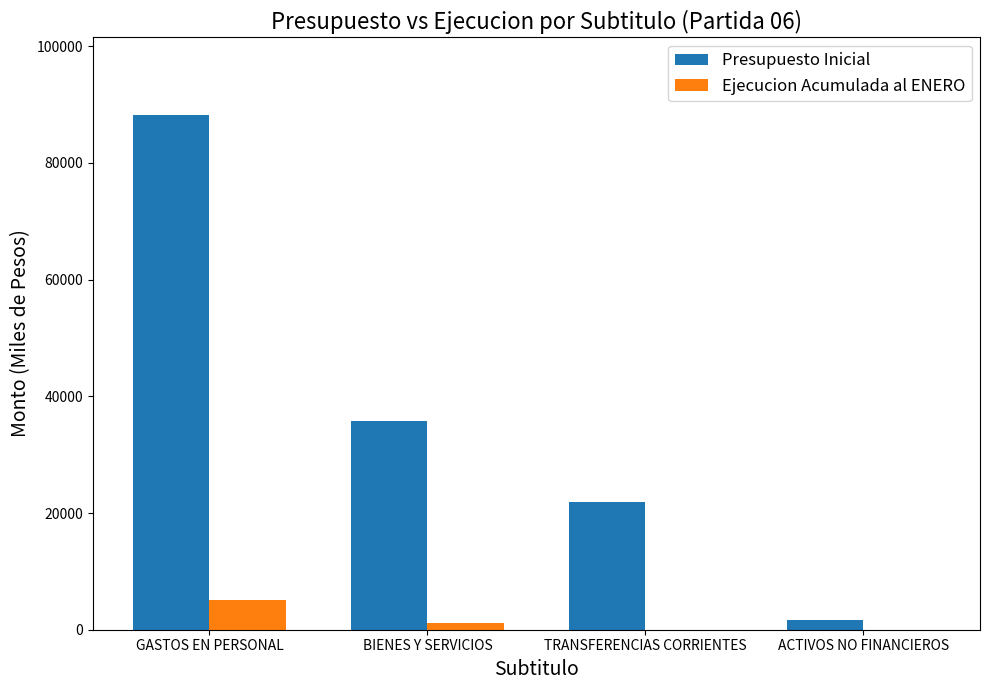

The value of Presupuesto Inicial at GASTOS EN PERSONAL is 118944. True or false?

False